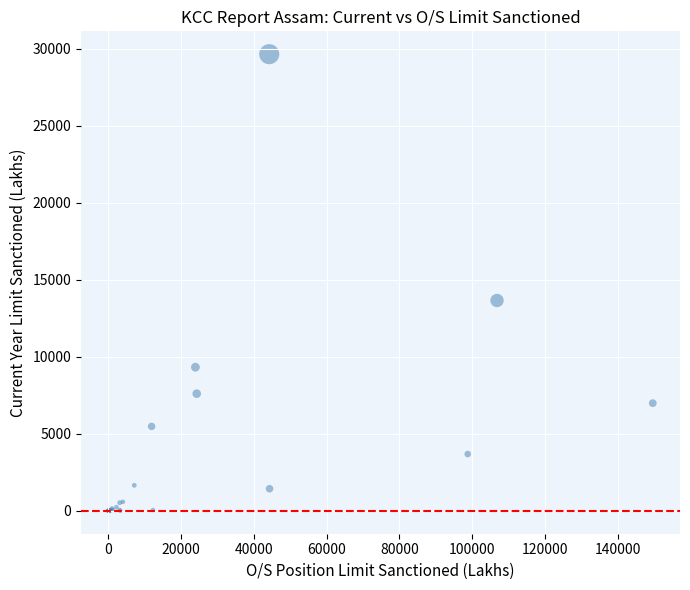

What Y value in the scatter plot is closest to 14817?

13650.9